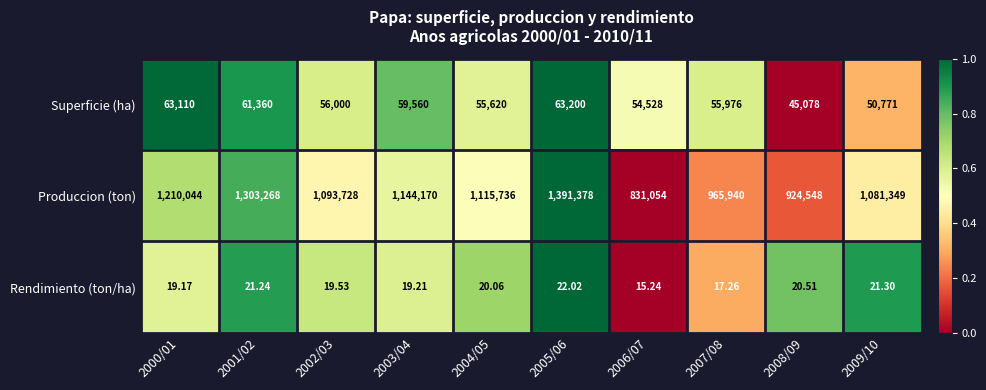

How many distinct data groups are displayed?

3